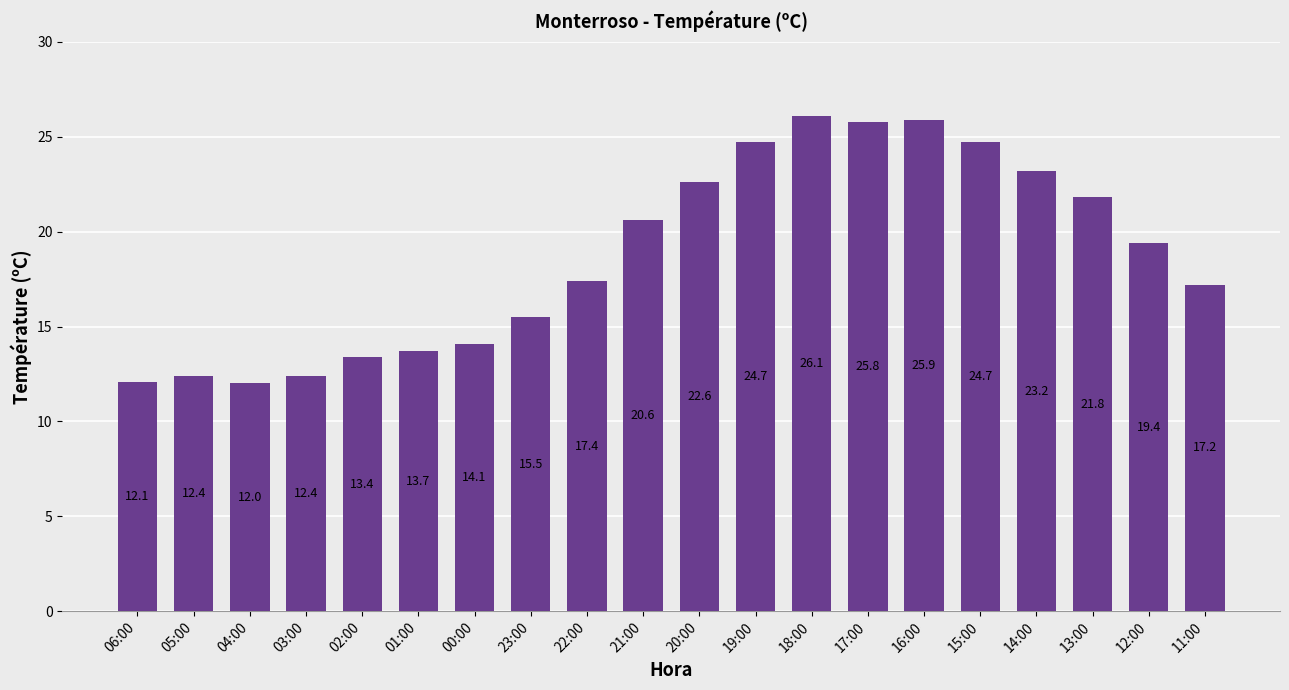

What is the label of the 18th bar from the left?

13:00